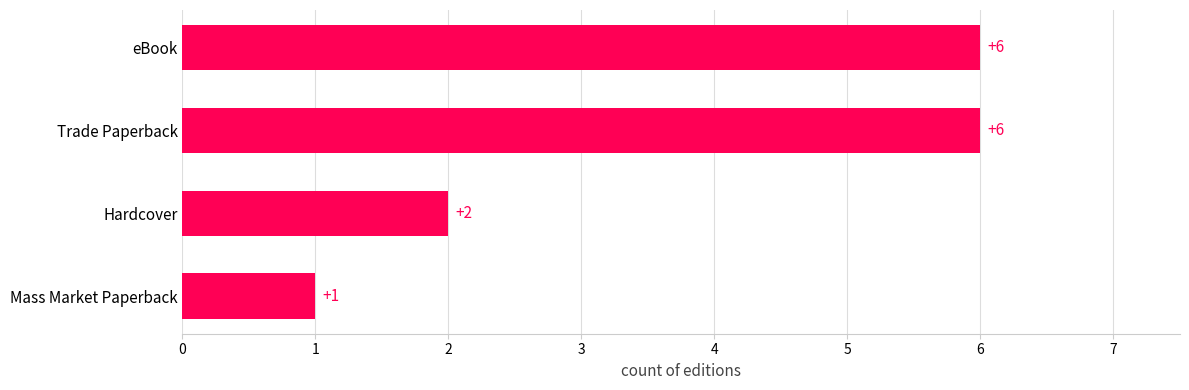

Where is the data nearest to the value 3?

Hardcover